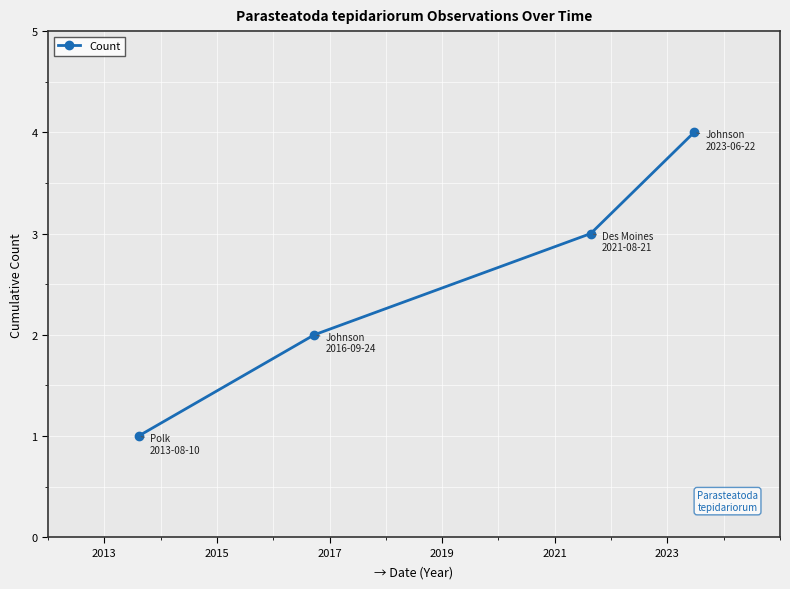

What is the difference between the maximum and minimum values?

3